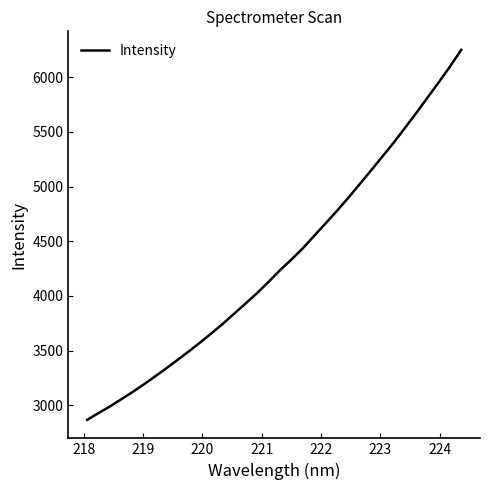

What is the difference between the maximum and minimum values?

3382.1